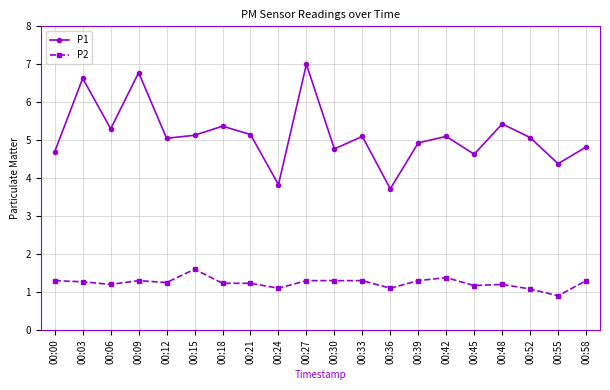

True or false: P2 has more than 0 points higher than both neighbors.

True